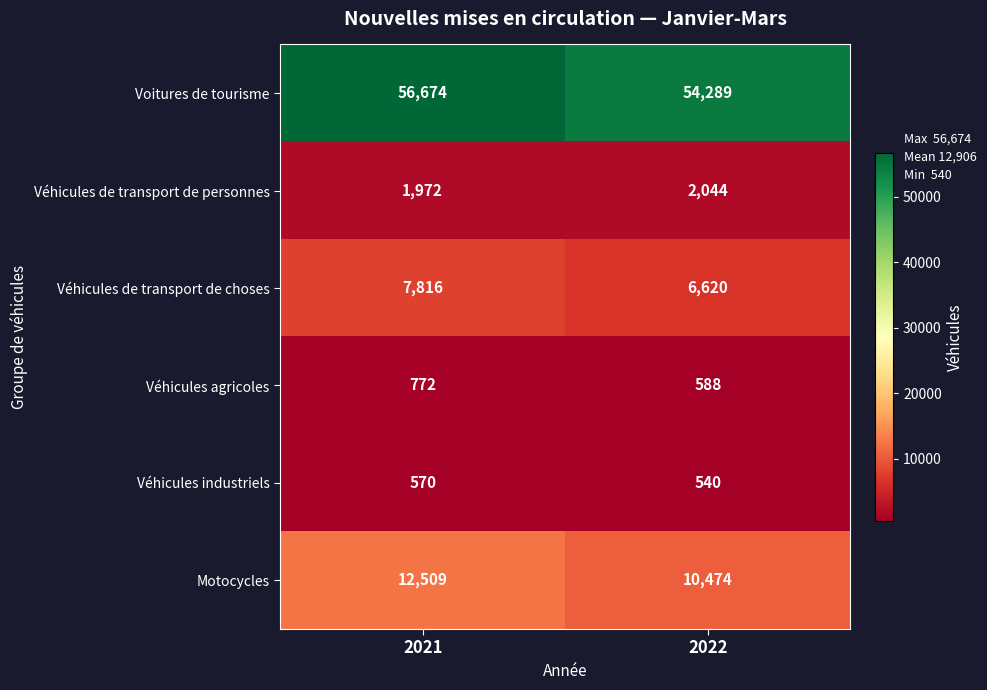

What is the smallest value displayed?

540